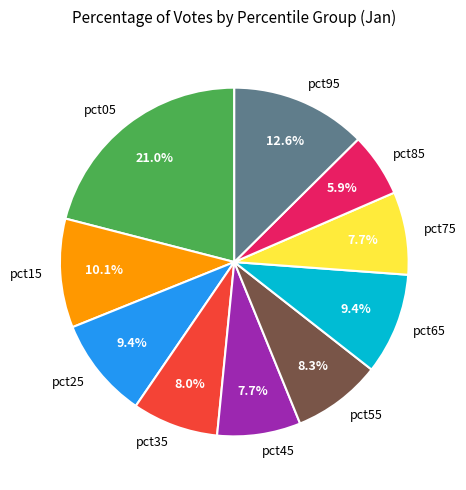

Which category has the biggest portion of the pie?

pct05